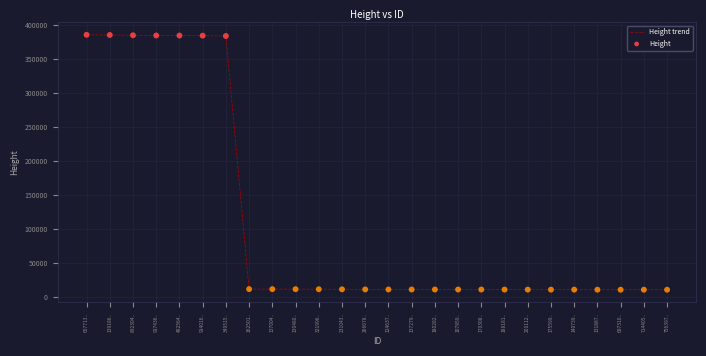

Which has a higher value, 140739.. or 892304..?

892304..